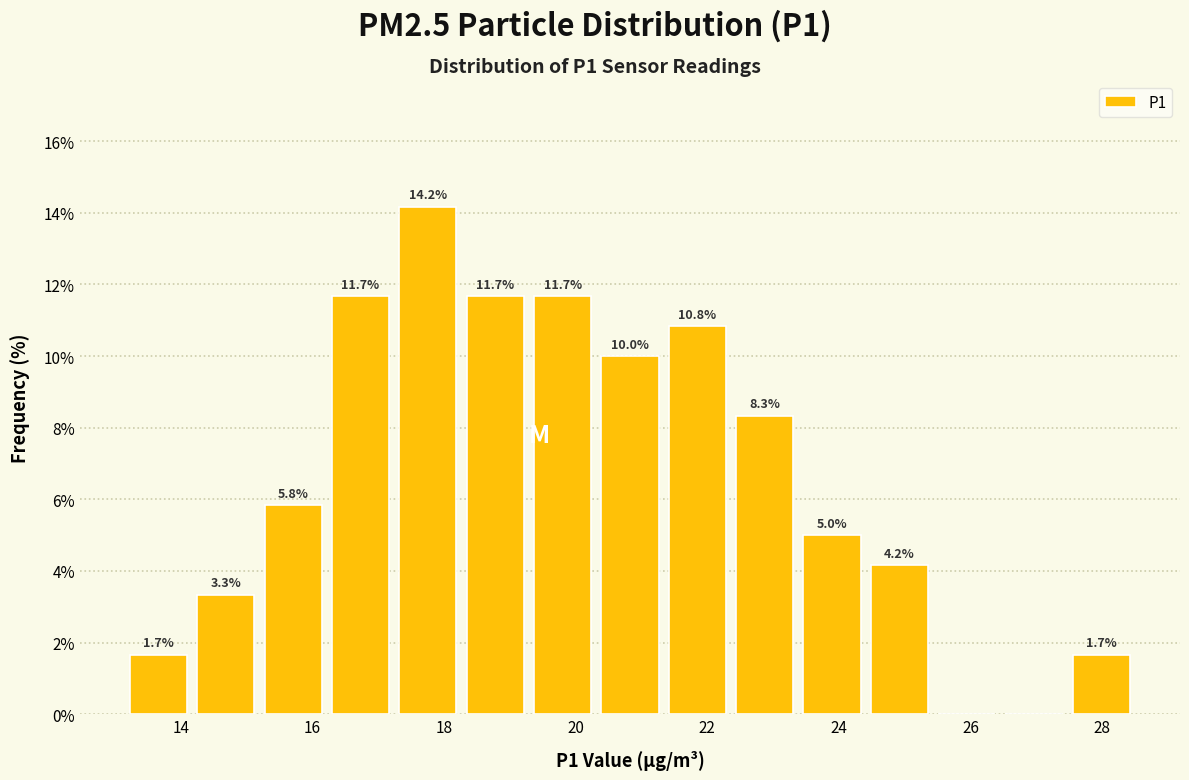

Over which range of the x-axis is the bar tallest?

17.2 to 18.2